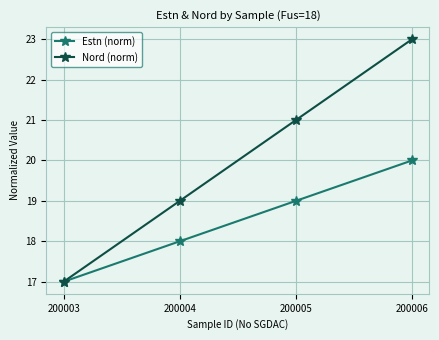

At which category is the sum across all series the highest?

200006